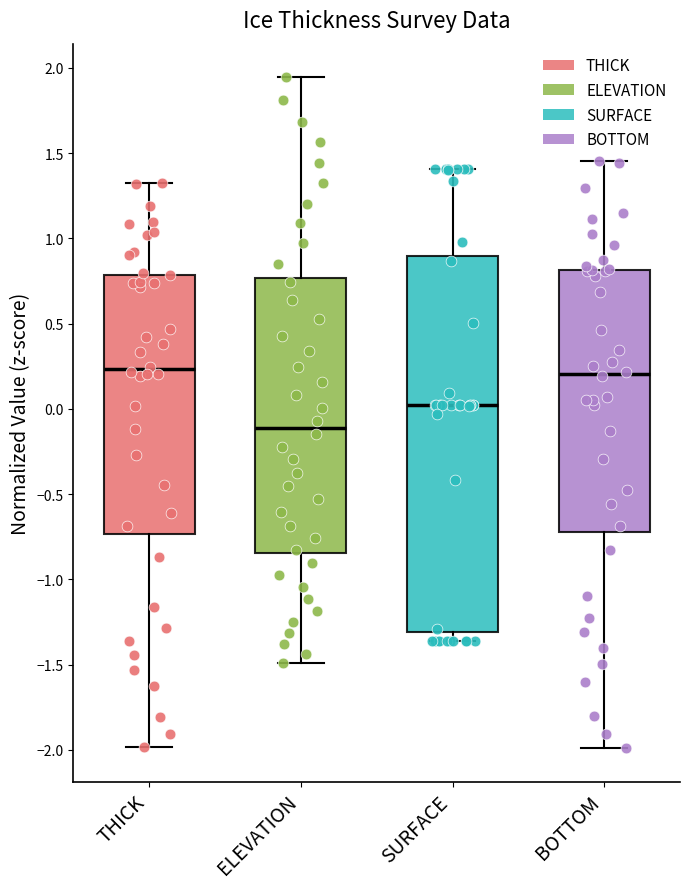

Reading left to right, read every box against the y-axis: the position of its median line, the range the box covers, and the ends of its whiskers. The values are not printed on the chart, so give them approximately, as read against the axis.

THICK: median 0.25, box -0.75 to 0.80, whiskers -2.00 to 1.35
ELEVATION: median -0.10, box -0.85 to 0.75, whiskers -1.50 to 1.95
SURFACE: median 0.00, box -1.30 to 0.90, whiskers -1.35 to 1.40
BOTTOM: median 0.20, box -0.70 to 0.80, whiskers -2.00 to 1.45